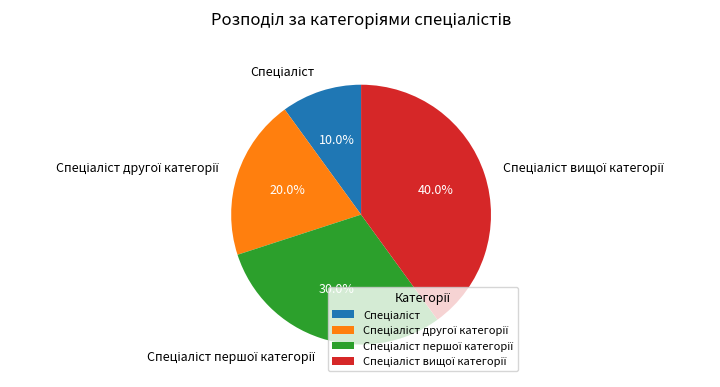

How many slices are in this pie chart?

4